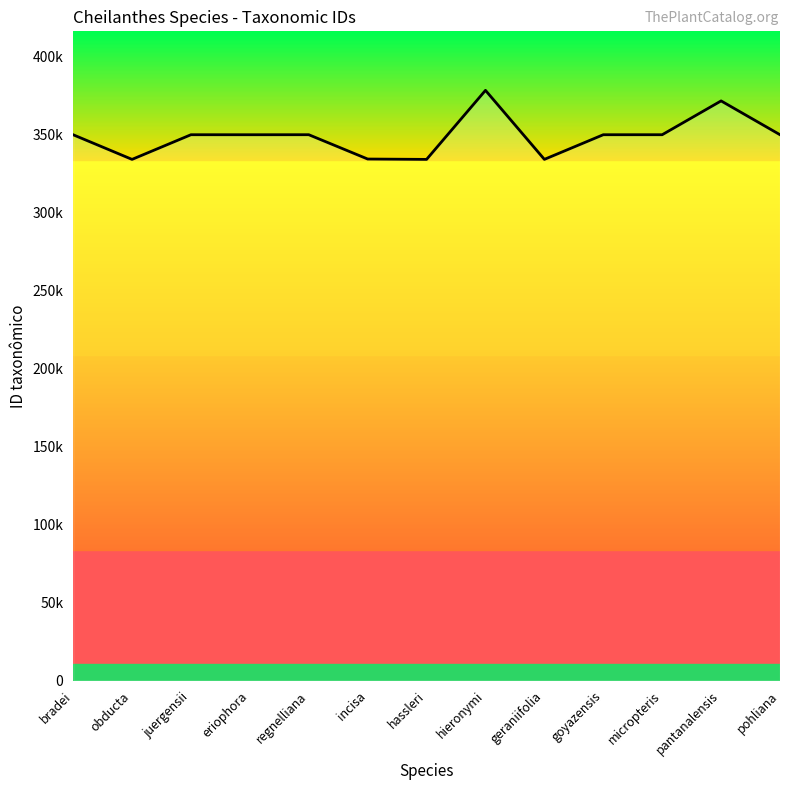

True or false: the data shows 349711 at goyazensis.

True